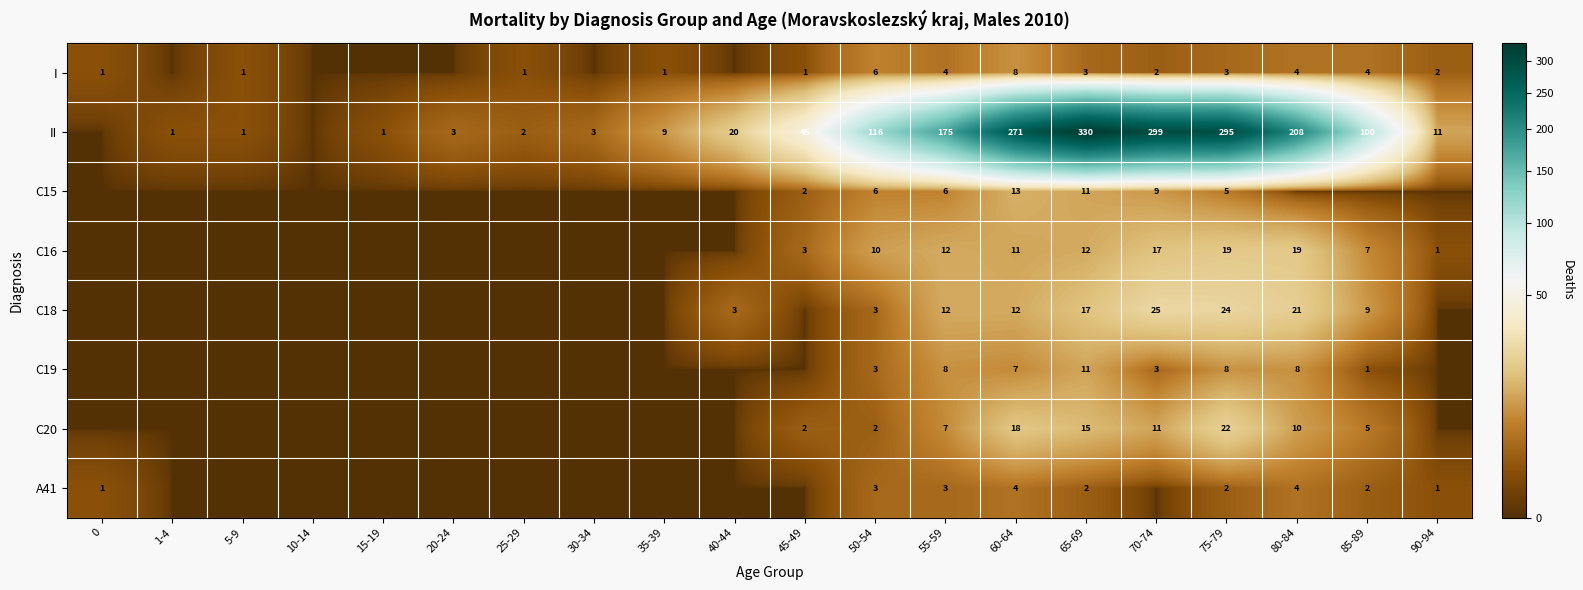

True or false: II has a value of 102 at 60-64.

False